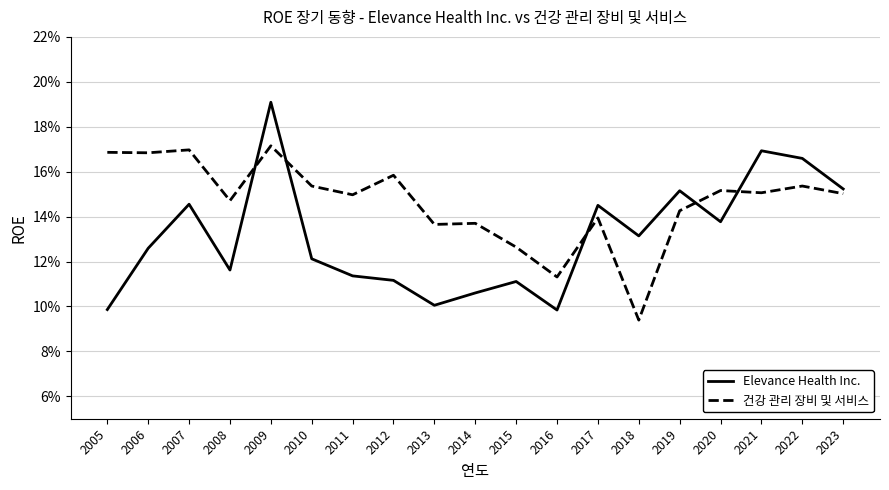

At which category does 건강 관리 장비 및 서비스 reach its first local peak?

2007